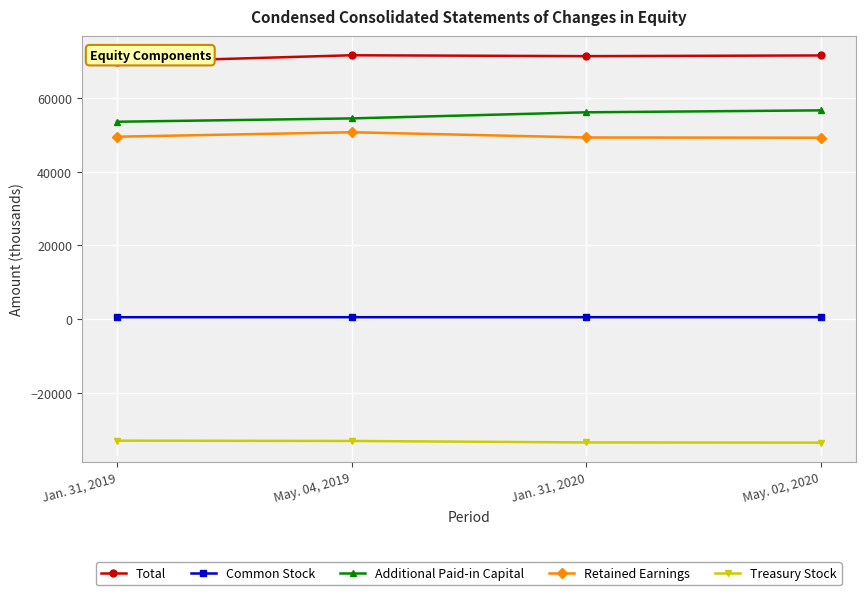

What is the total value across all series at Jan. 31, 2019?

140368